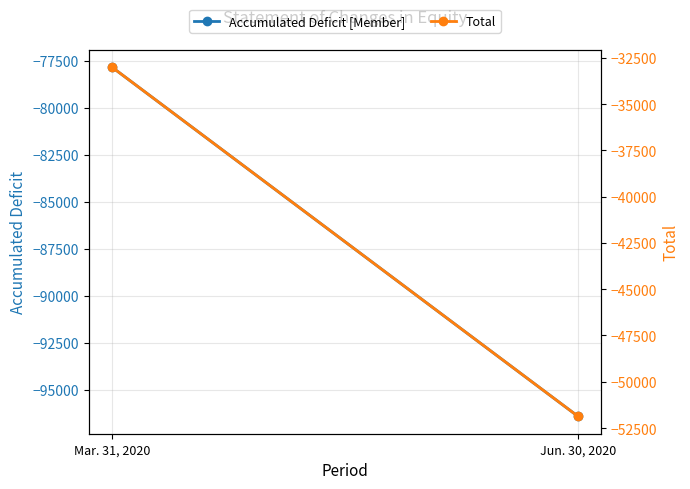

Which series changed the most between Mar. 31, 2020 and Jun. 30, 2020?

Total